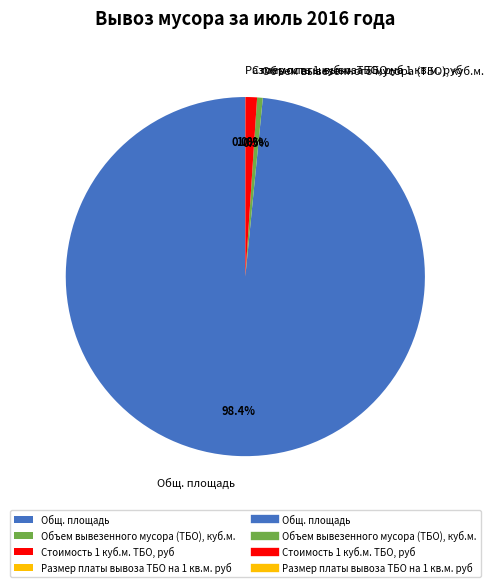

Does Стоимость 1 куб.м. ТБО, руб account for over 50% of the chart?

No